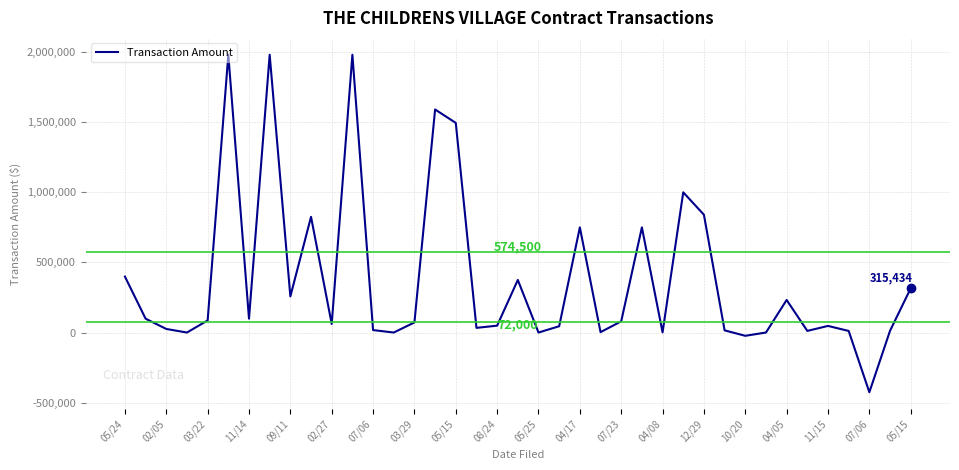

How many lines are shown in the chart?

1